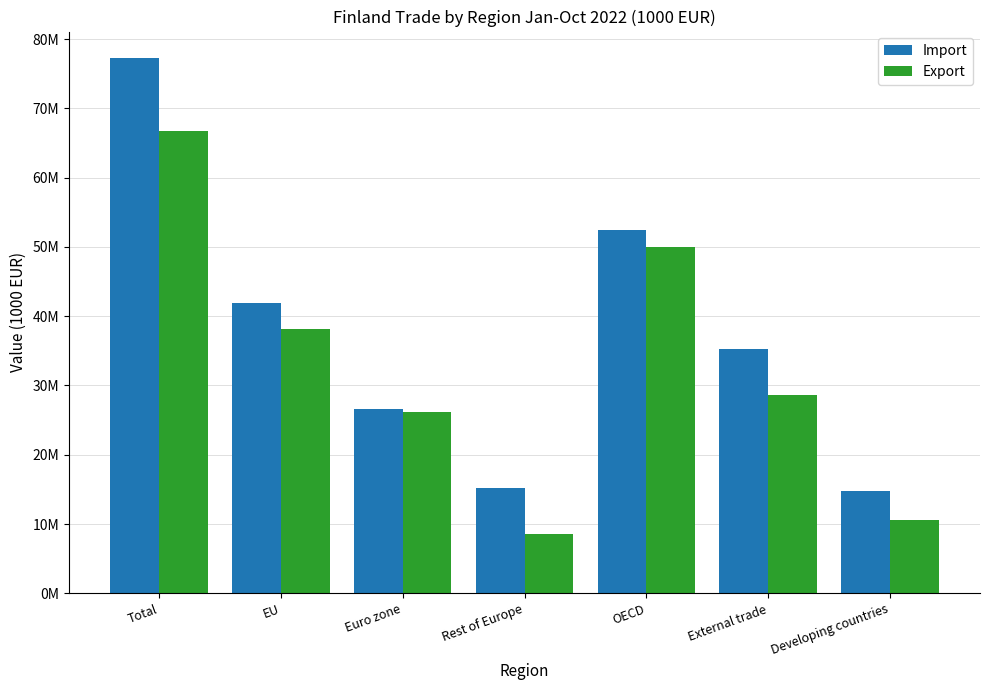

What is the label of the 3rd bar from the left?

Euro zone